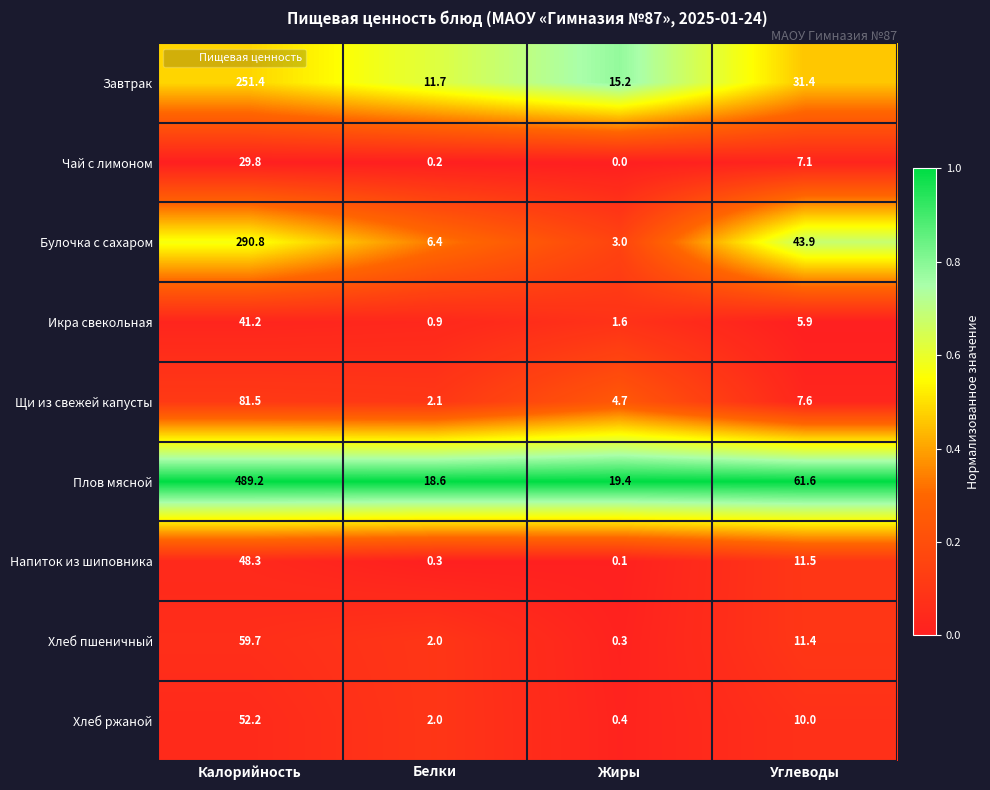

Where is Хлеб пшеничный nearest to the value 30?

Углеводы